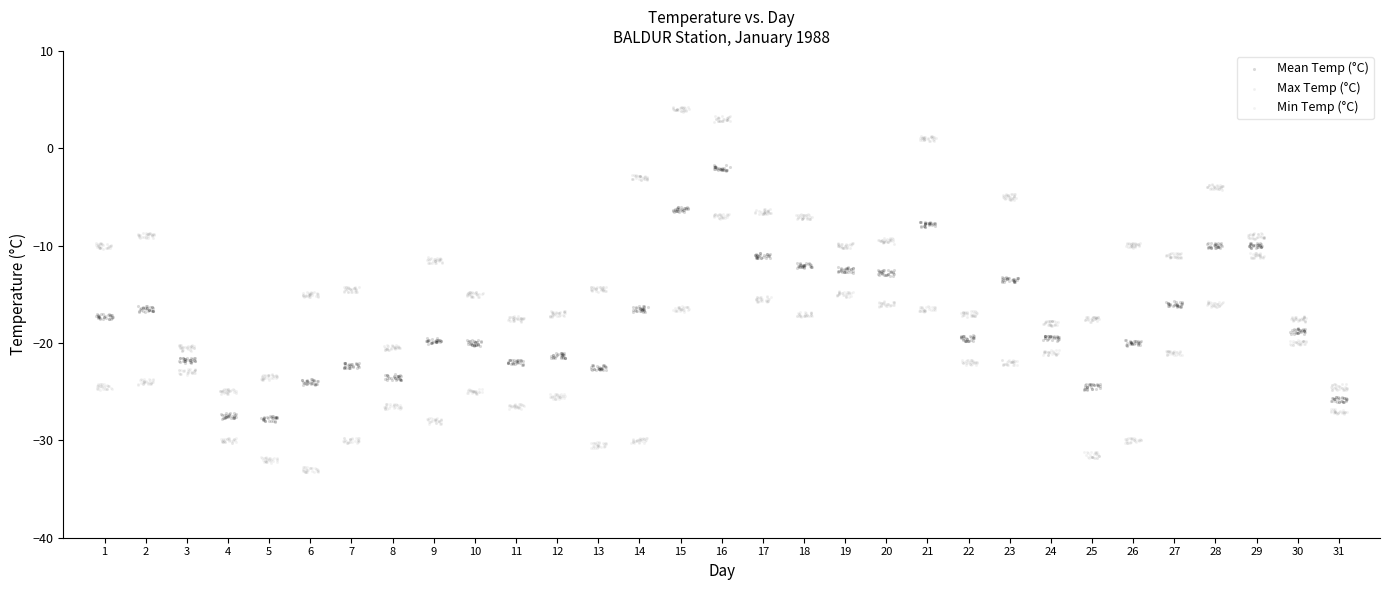

Which series has the widest spread of Y values?

Max Temp (°C)